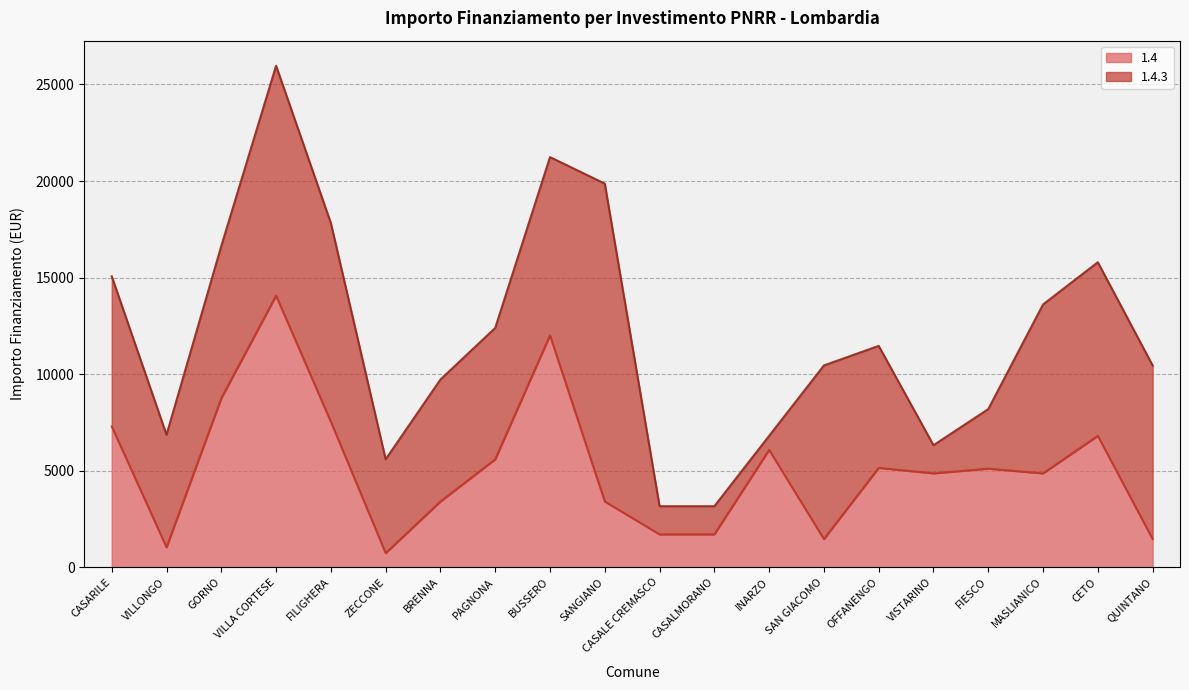

List the labels in order of value, smallest first.

ZECCONE, VILLONGO, SAN GIACOMO, QUINTANO, CASALE CREMASCO, CASALMORANO, BRENNA, SANGIANO, VISTARINO, MASLIANICO, FIESCO, OFFANENGO, PAGNONA, INARZO, CETO, CASARILE, FILIGHERA, GORNO, BUSSERO, VILLA CORTESE